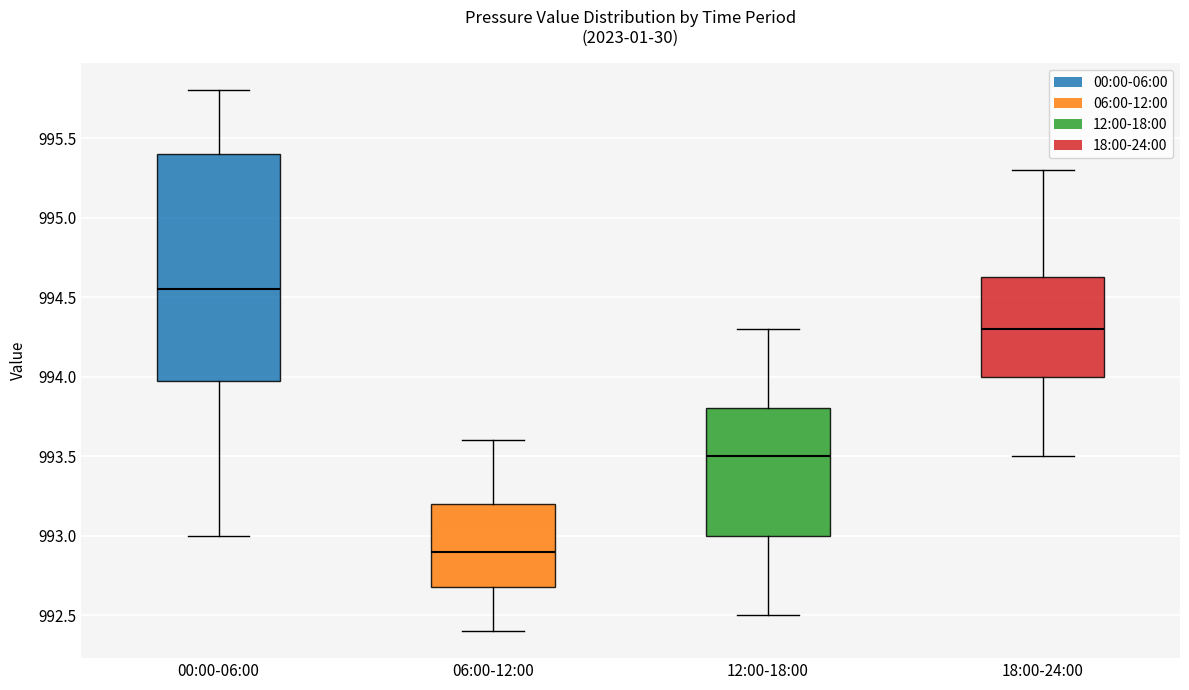

Reading left to right, read every box against the y-axis: the position of its median line, the range the box covers, and the ends of its whiskers. The values are not printed on the chart, so give them approximately, as read against the axis.

00:00-06:00: median 994.55, box 994.00 to 995.40, whiskers 993.00 to 995.80
06:00-12:00: median 992.90, box 992.70 to 993.20, whiskers 992.40 to 993.60
12:00-18:00: median 993.50, box 993.00 to 993.80, whiskers 992.50 to 994.30
18:00-24:00: median 994.30, box 994.00 to 994.65, whiskers 993.50 to 995.30